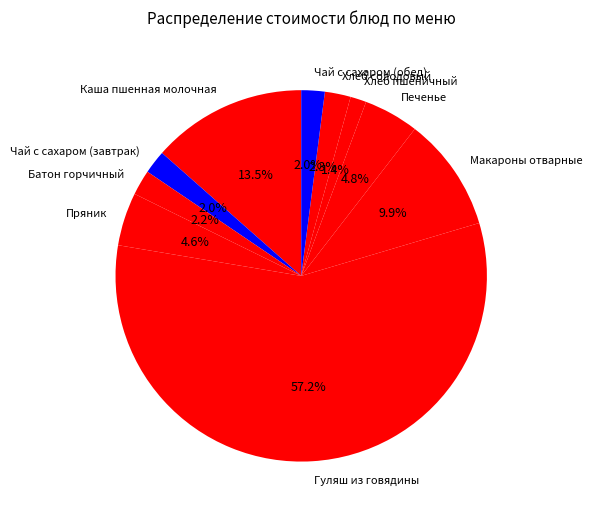

What is the ratio of the value at Хлеб пшеничный to the value at Чай с сахаром (завтрак)?

0.7